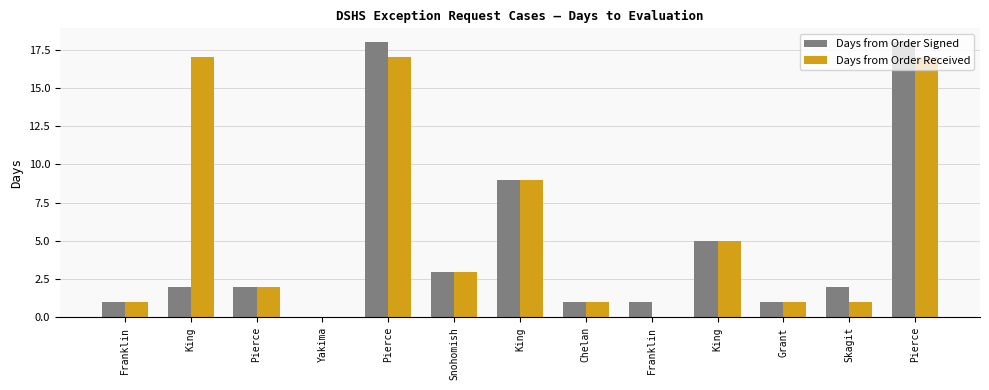

How many groups of bars are there?

13